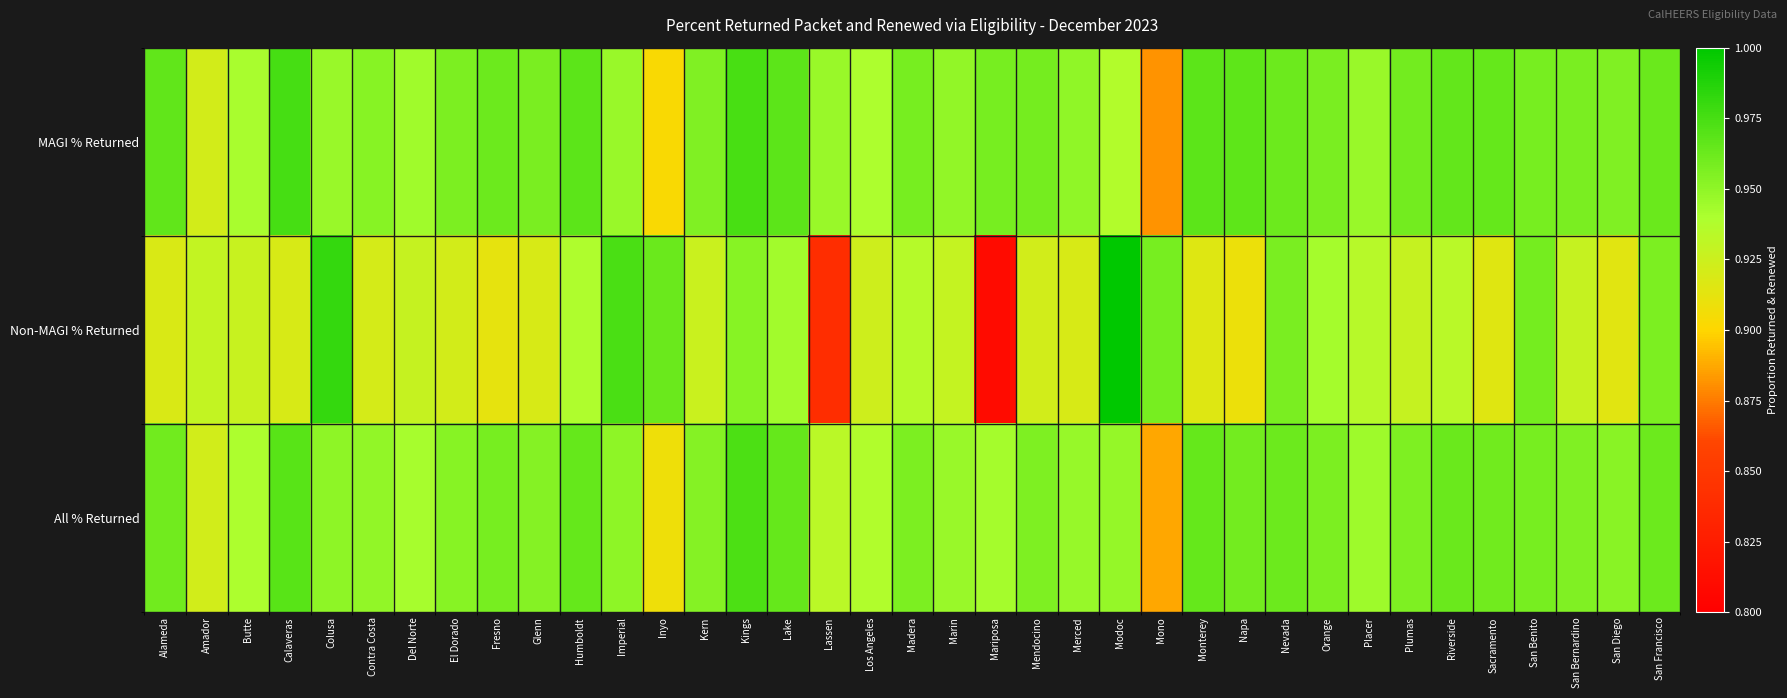

Reading left to right, extract all data points from this chart.

MAGI % Returned: Alameda=1.0	Amador=0.9	Butte=0.9	Calaveras=1.0	Colusa=0.9	Contra Costa=1.0	Del Norte=0.9	El Dorado=1.0	Fresno=1.0	Glenn=1.0	Humboldt=1.0	Imperial=0.9	Inyo=0.9	Kern=1.0	Kings=1.0	Lake=1.0	Lassen=0.9	Los Angeles=0.9	Madera=1.0	Marin=0.9	Mariposa=1.0	Mendocino=1.0	Merced=0.9	Modoc=0.9	Mono=0.9	Monterey=1.0	Napa=1.0	Nevada=1.0	Orange=1.0	Placer=0.9	Plumas=1.0	Riverside=1.0	Sacramento=1.0	San Benito=1.0	San Bernardino=1.0	San Diego=1.0	San Francisco=1.0
Non-MAGI % Returned: Alameda=0.9	Amador=0.9	Butte=0.9	Calaveras=0.9	Colusa=1.0	Contra Costa=0.9	Del Norte=0.9	El Dorado=0.9	Fresno=0.9	Glenn=0.9	Humboldt=0.9	Imperial=1.0	Inyo=1.0	Kern=0.9	Kings=1.0	Lake=0.9	Lassen=0.8	Los Angeles=0.9	Madera=0.9	Marin=0.9	Mariposa=0.8	Mendocino=0.9	Merced=0.9	Modoc=1.0	Mono=1.0	Monterey=0.9	Napa=0.9	Nevada=1.0	Orange=0.9	Placer=0.9	Plumas=0.9	Riverside=0.9	Sacramento=0.9	San Benito=1.0	San Bernardino=0.9	San Diego=0.9	San Francisco=1.0
All % Returned: Alameda=1.0	Amador=0.9	Butte=0.9	Calaveras=1.0	Colusa=1.0	Contra Costa=0.9	Del Norte=0.9	El Dorado=1.0	Fresno=1.0	Glenn=1.0	Humboldt=1.0	Imperial=1.0	Inyo=0.9	Kern=1.0	Kings=1.0	Lake=1.0	Lassen=0.9	Los Angeles=0.9	Madera=1.0	Marin=0.9	Mariposa=0.9	Mendocino=1.0	Merced=0.9	Modoc=0.9	Mono=0.9	Monterey=1.0	Napa=1.0	Nevada=1.0	Orange=1.0	Placer=0.9	Plumas=1.0	Riverside=1.0	Sacramento=1.0	San Benito=1.0	San Bernardino=1.0	San Diego=1.0	San Francisco=1.0